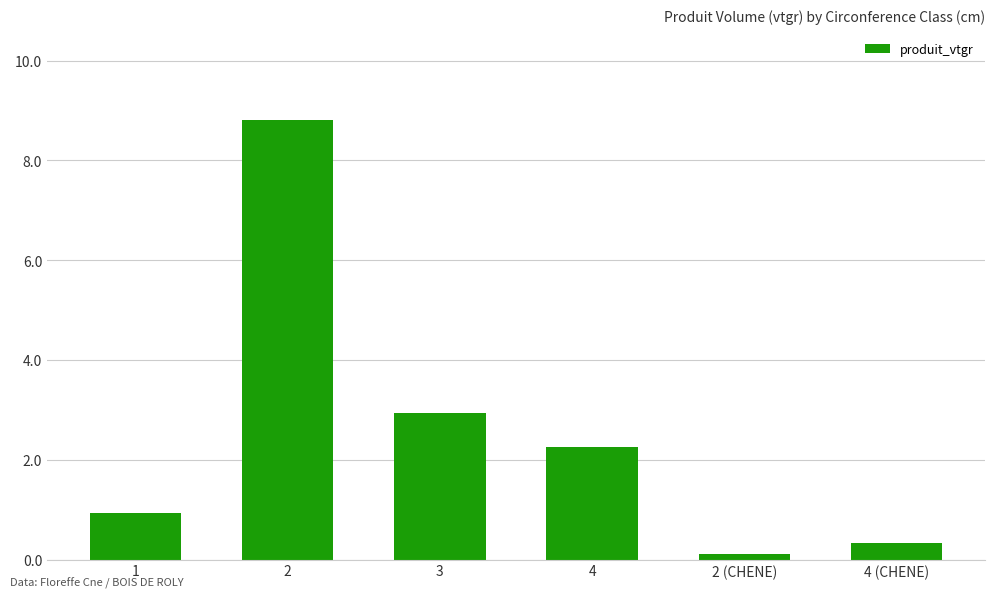

At which label does the data first exceed 2?

2